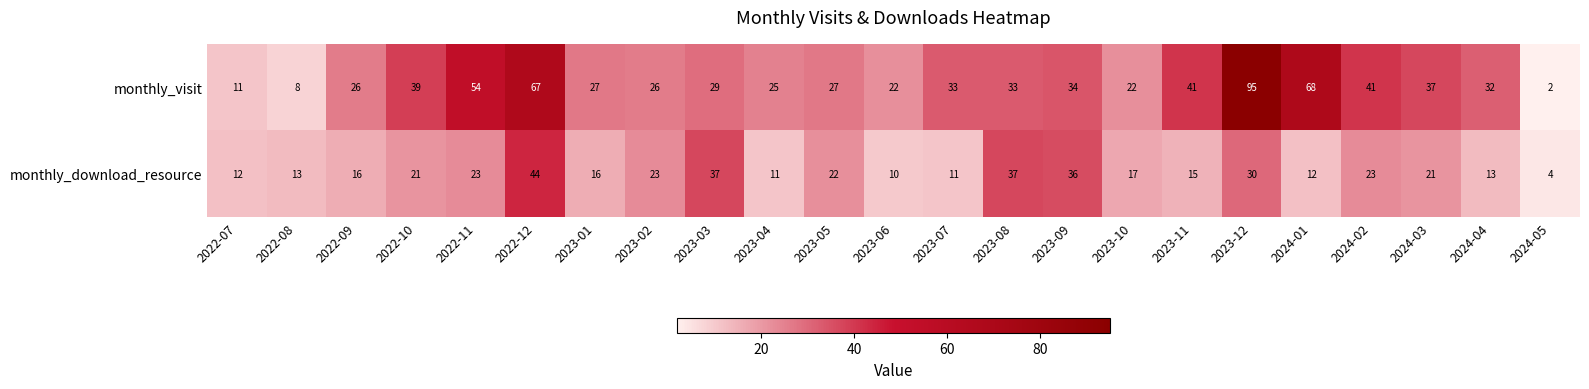

Which series changed the most between 2023-01 and 2023-05?

monthly_download_resource